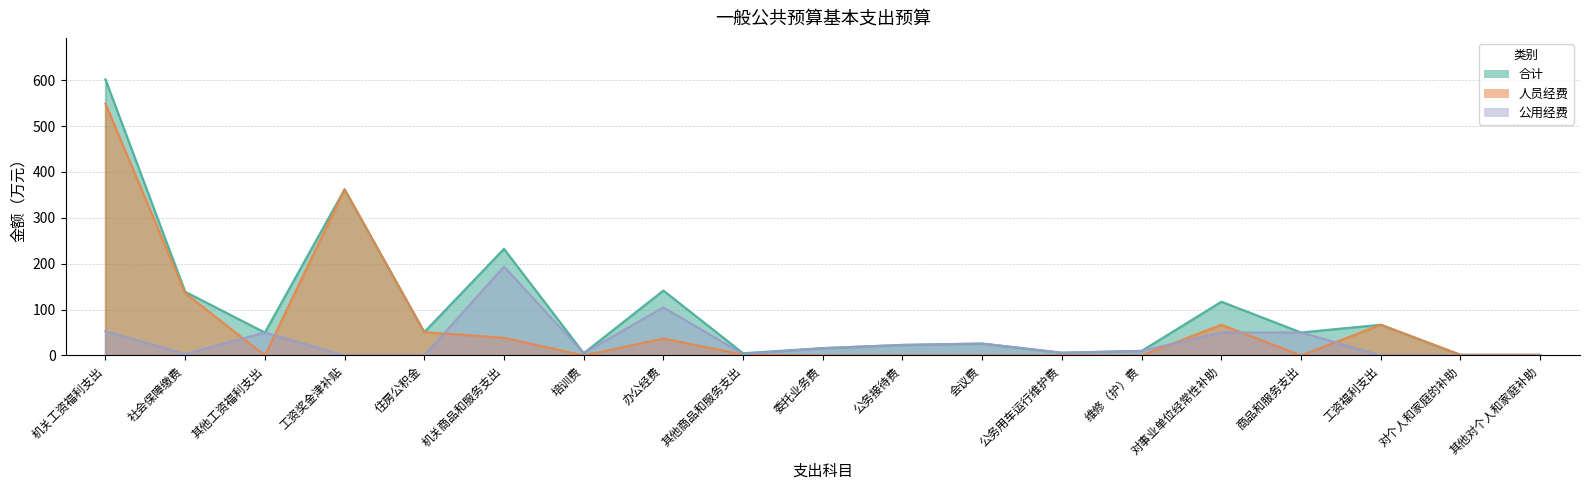

Rank the categories by 公用经费 value from lowest to highest.

工资奖金津补贴, 住房公积金, 工资福利支出, 对个人和家庭的补助, 其他对个人和家庭补助, 社会保障缴费, 其他商品和服务支出, 培训费, 公务用车运行维护费, 维修（护）费, 委托业务费, 公务接待费, 会议费, 其他工资福利支出, 对事业单位经常性补助, 商品和服务支出, 机关工资福利支出, 办公经费, 机关商品和服务支出